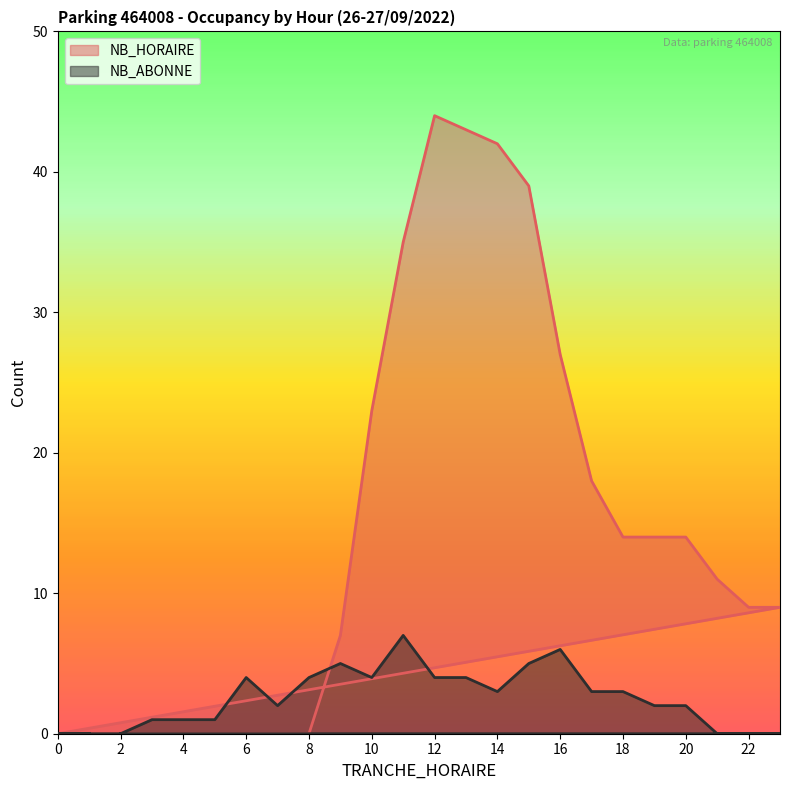

At which category does NB_HORAIRE reach its first local peak?

12